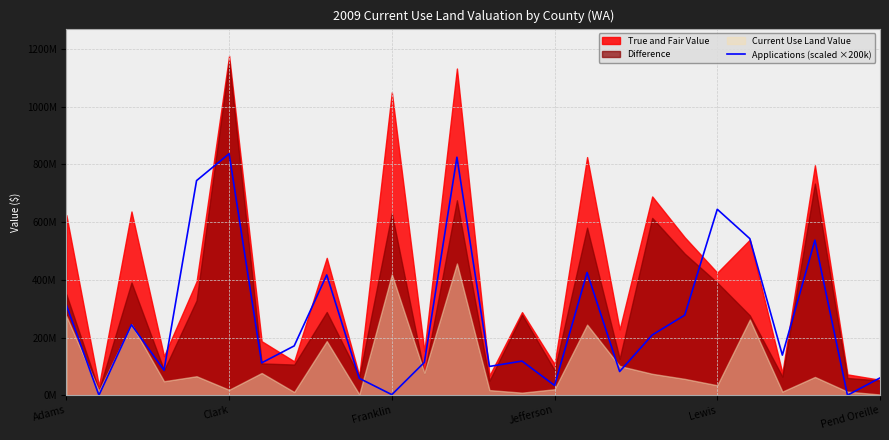

Reading left to right, what are all the values shown in this chart?

312400000	0	244200000	86400000	744000000	837200000	112200000	171000000	417000000	58600000	2000000	114000000	825000000	99800000	118400000	33800000	425600000	82200000	208800000	277600000	644600000	542800000	139000000	537600000	0	60000000